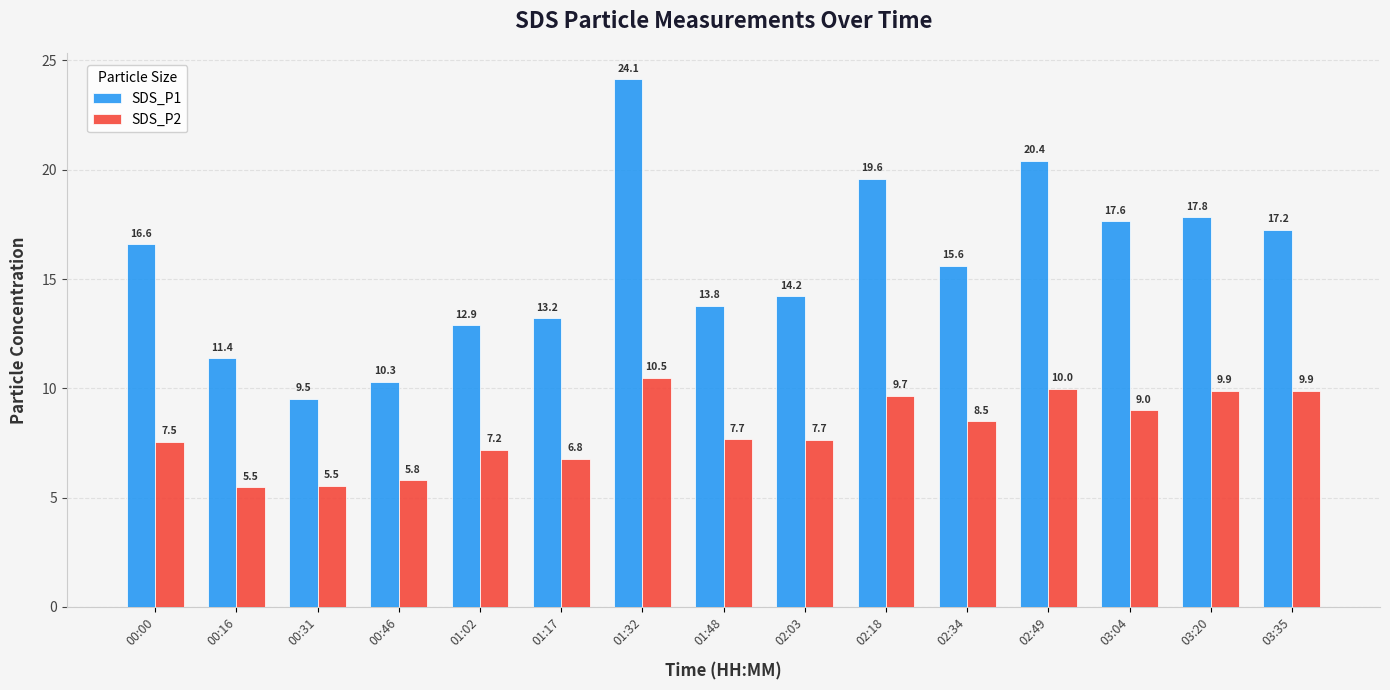

What is the approximate value of SDS_P1 at 01:32?

24.1